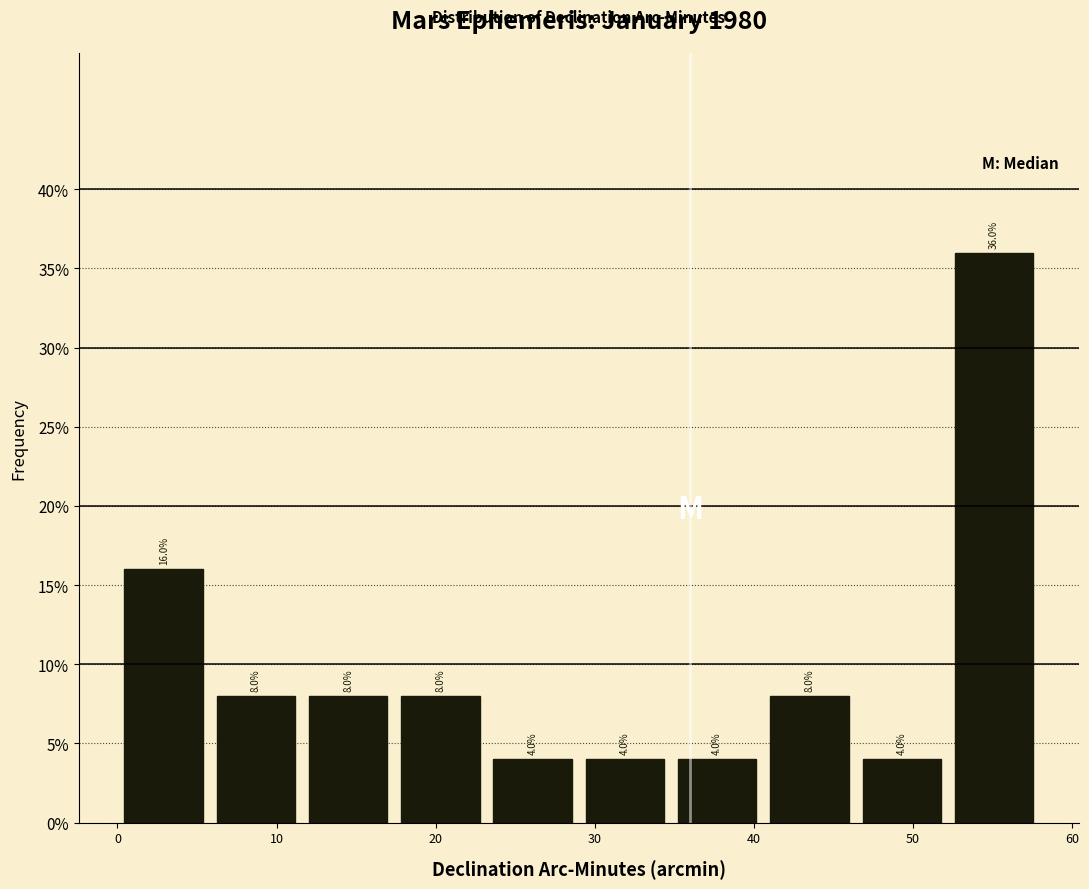

Reading left to right, transcribe this chart: for each bar, give the range it covers on the x-axis and its height. The bar edges are not printed on the chart, so give them approximately, as read against the axis.

0.0 to 5.8: 16.0
5.8 to 11.6: 8.0
11.6 to 17.4: 8.0
17.4 to 23.2: 8.0
23.2 to 29.0: 4.0
29.0 to 34.8: 4.0
34.8 to 40.6: 4.0
40.6 to 46.4: 8.0
46.4 to 52.2: 4.0
52.2 to 58.0: 36.0